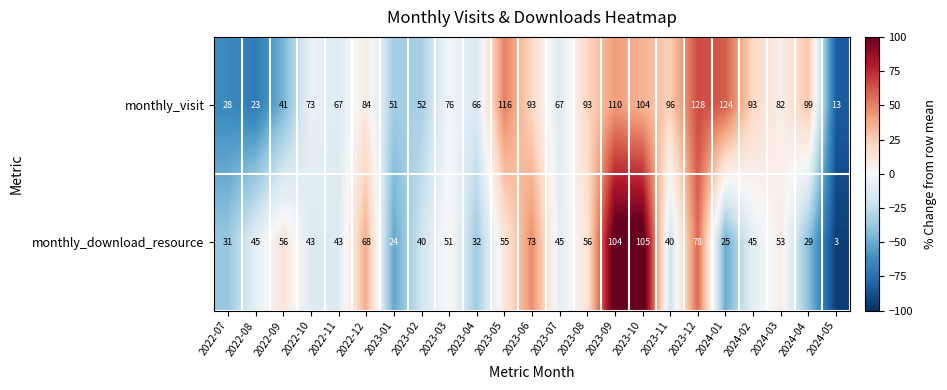

At which category is the sum across all series the highest?

2023-09